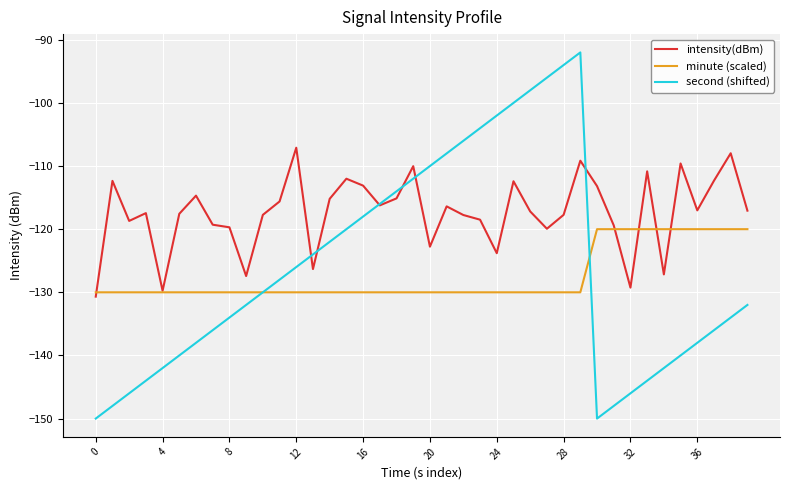

What is the highest value of the second (shifted) series?

-92.0